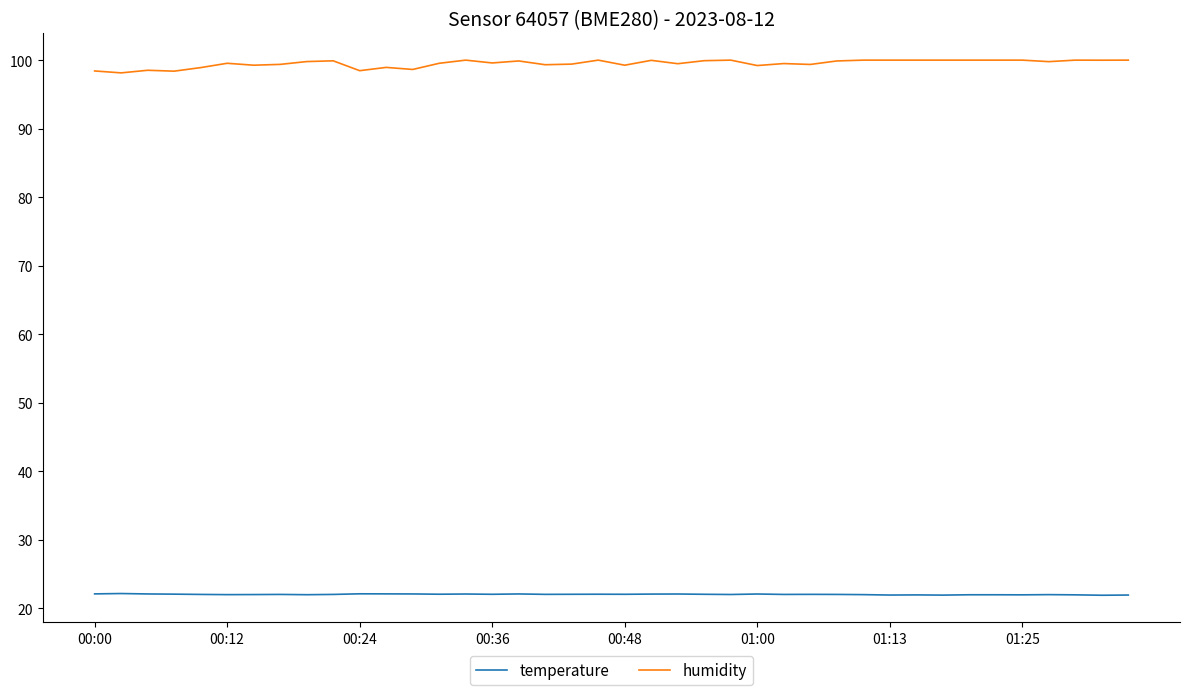

What is the maximum value shown in the chart?

100.0